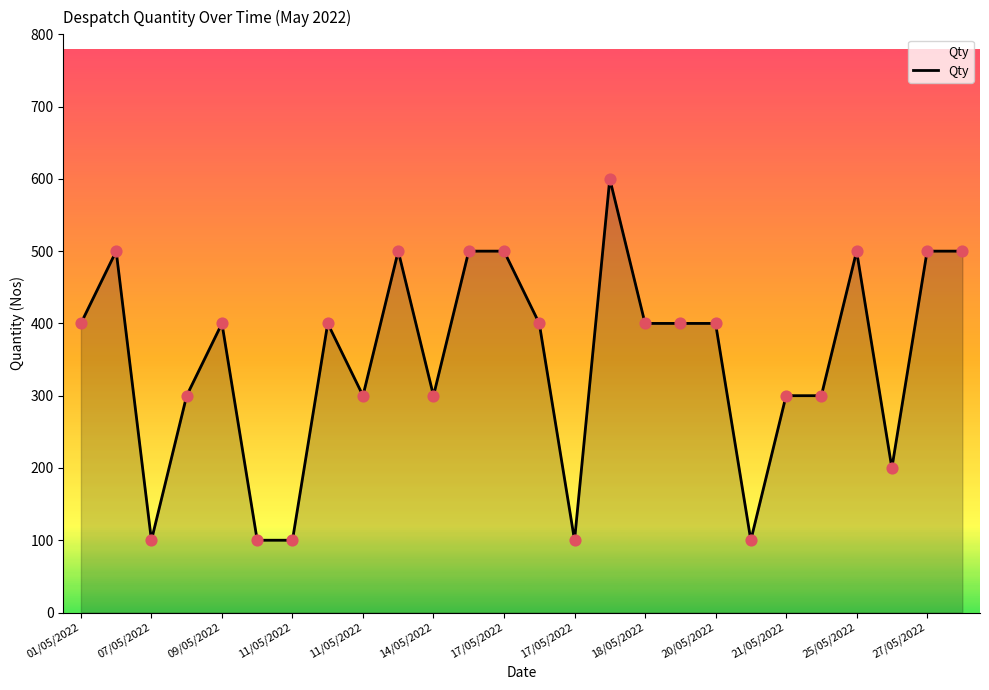

What is the maximum value shown in the chart?

600